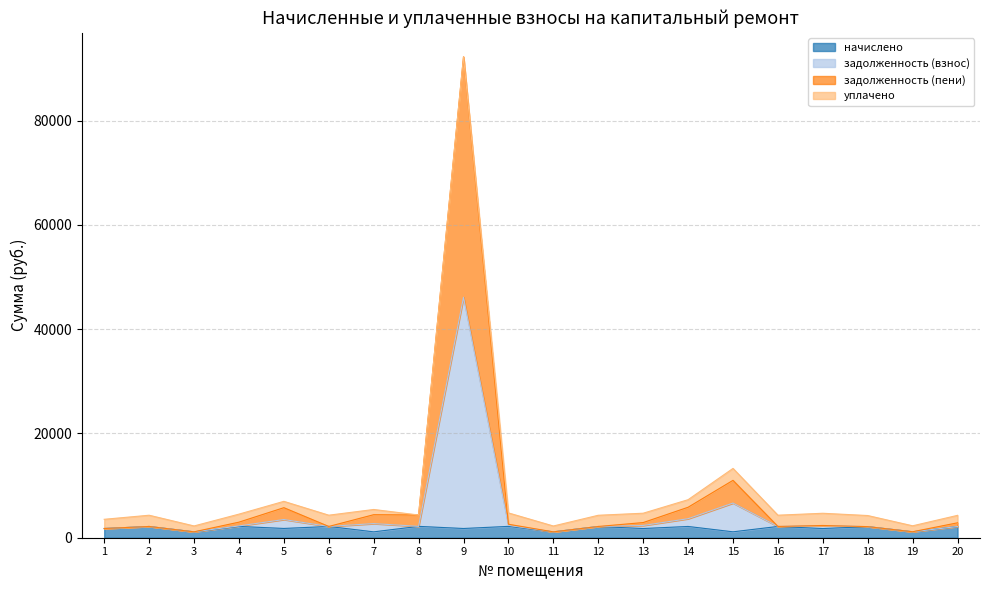

At which category does задолженность (взнос) reach its first local valley?

3